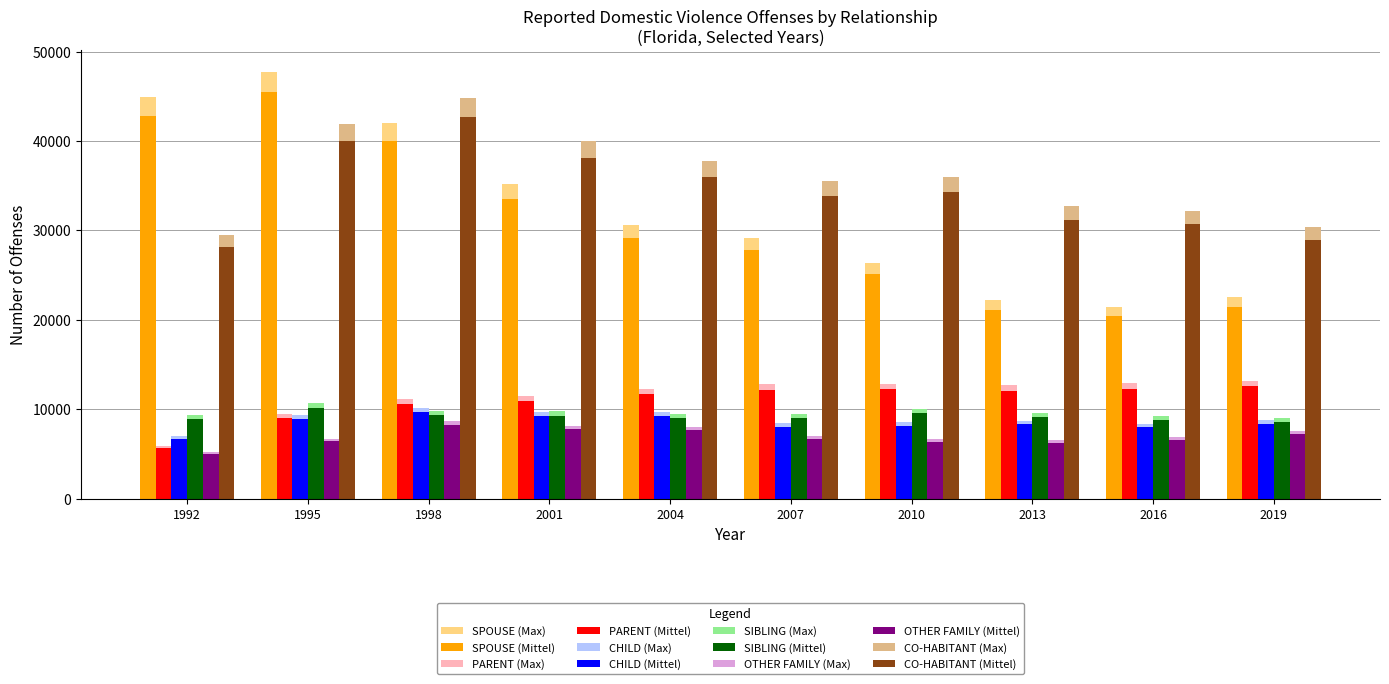

True or false: SPOUSE (Mittel) has a value of 25137.0 at 2010.

True